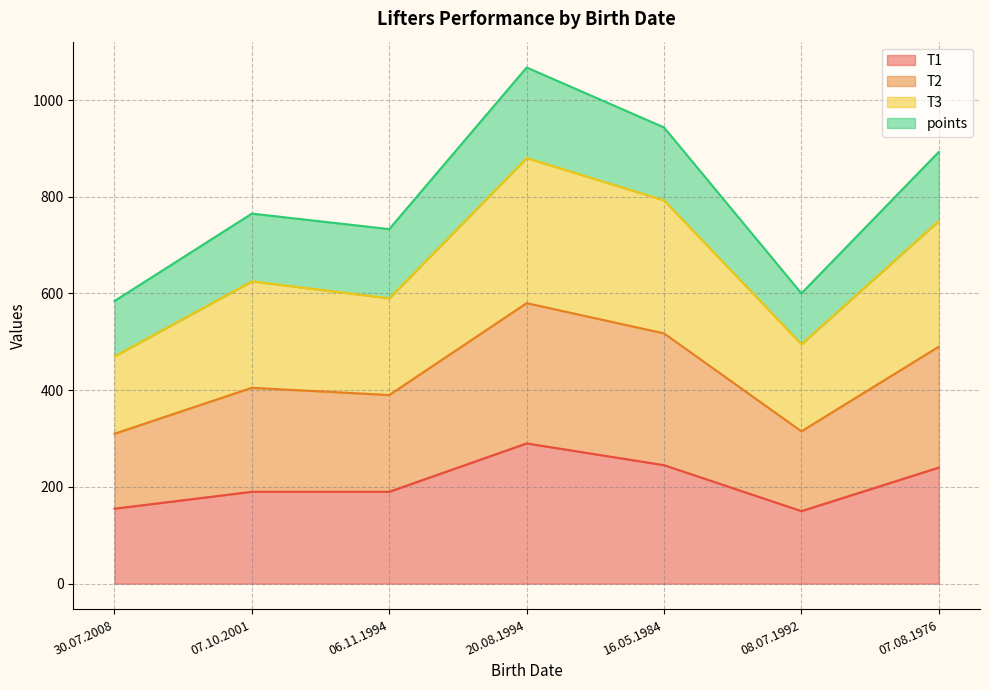

What is the maximum value for T1?

290.0